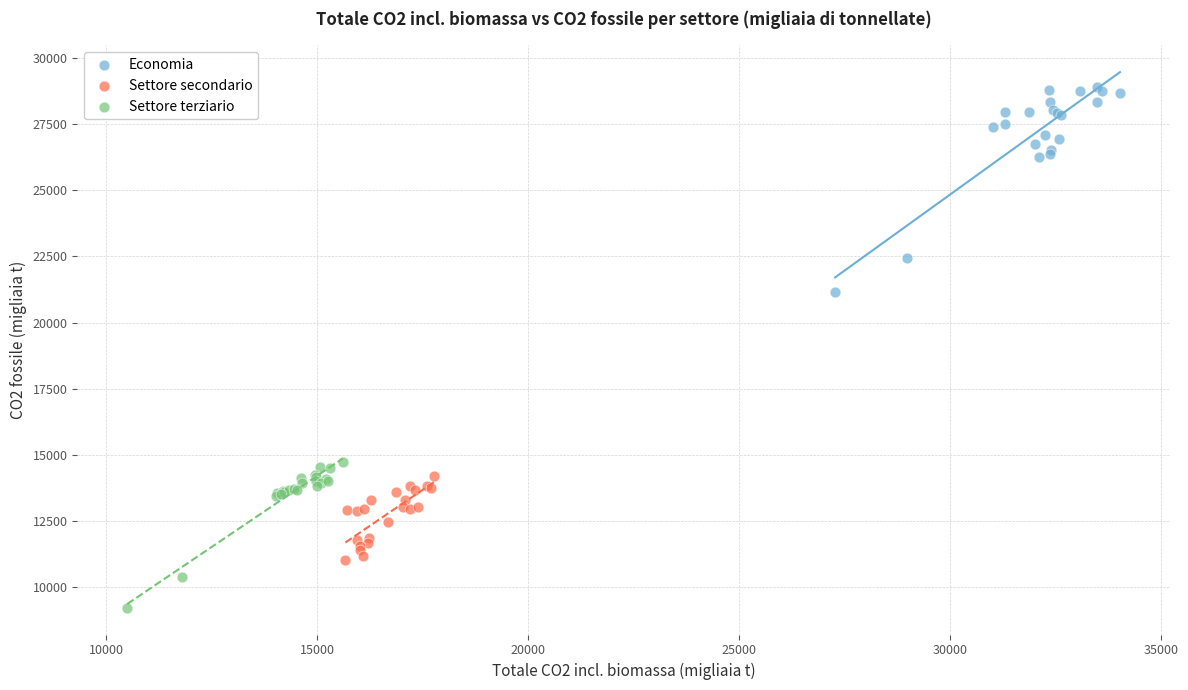

Which series has the widest spread of Y values?

Economia